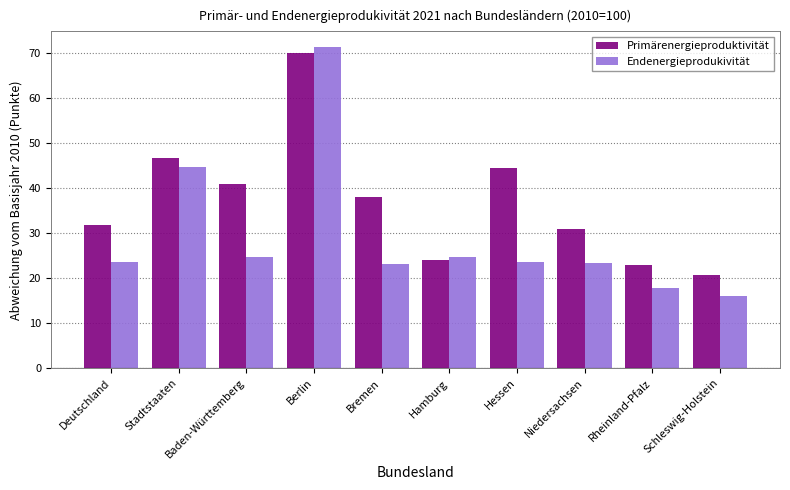

Which series changed the most between Stadtstaaten and Hessen?

Endenergieprodukivität